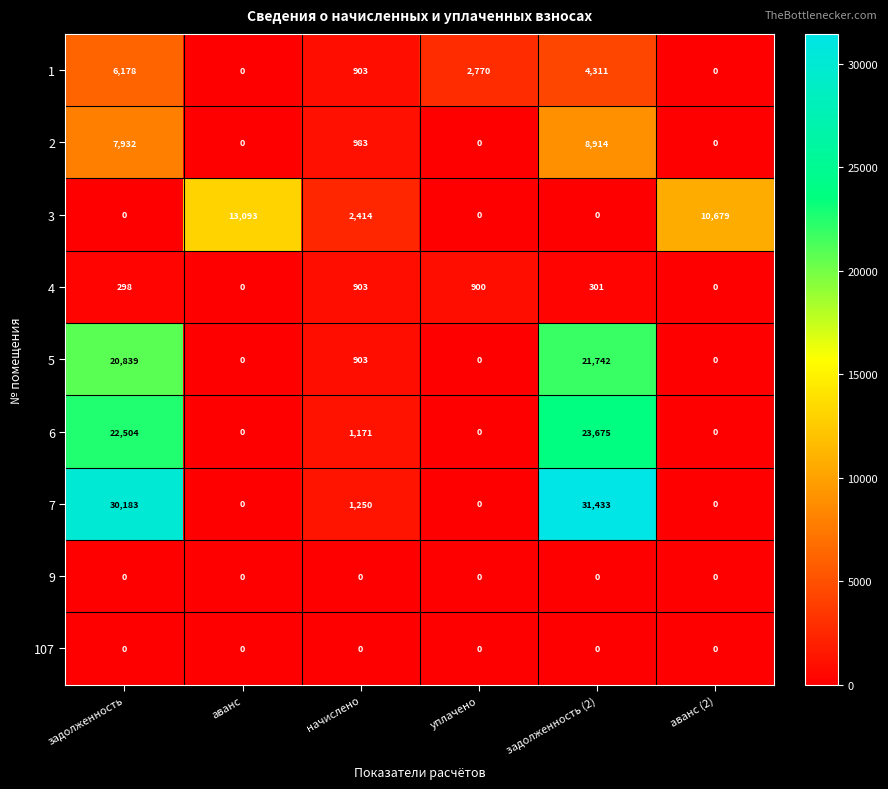

Count the 2 values in the range 0 to 7932.

5